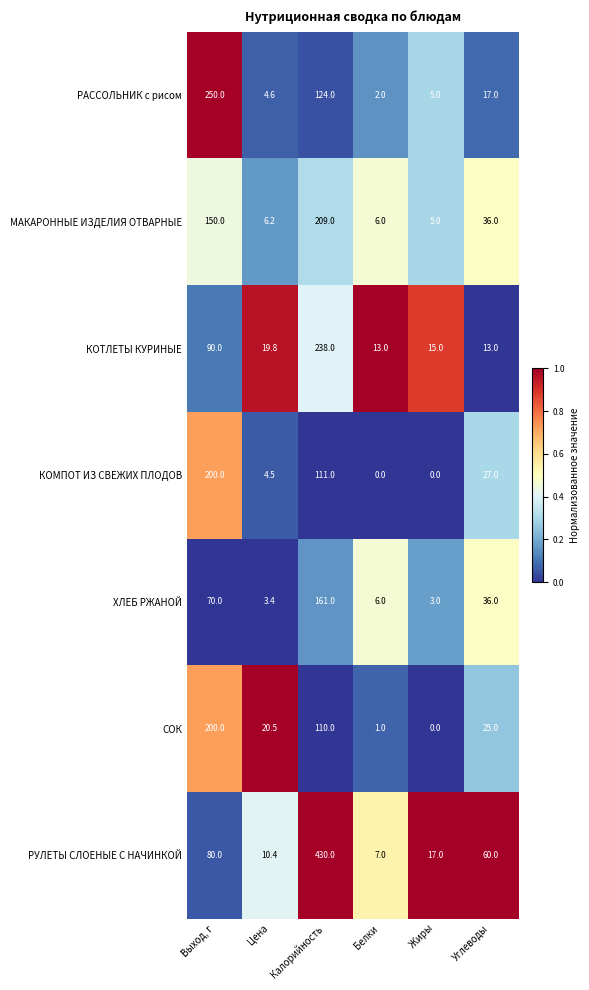

Which label corresponds to the largest value in the chart?

Калорийность